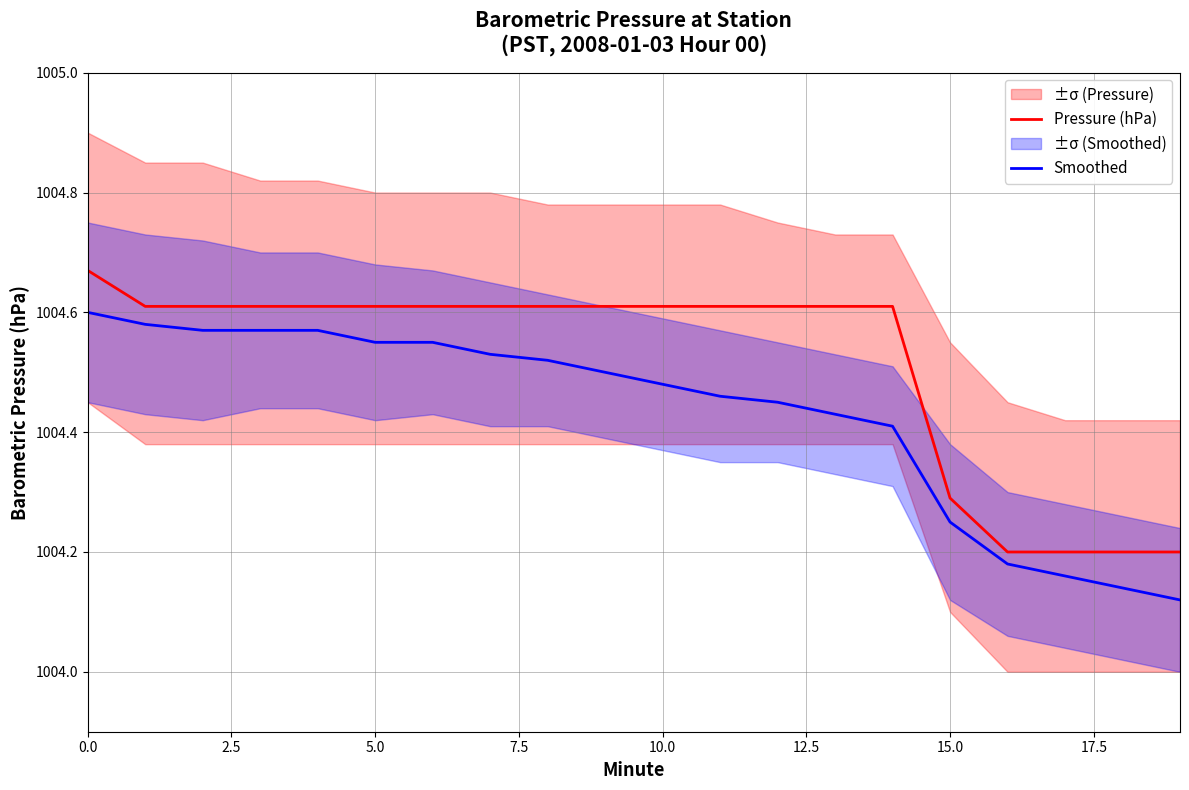

True or false: Pressure (hPa) and Smoothed intersect in this chart.

False